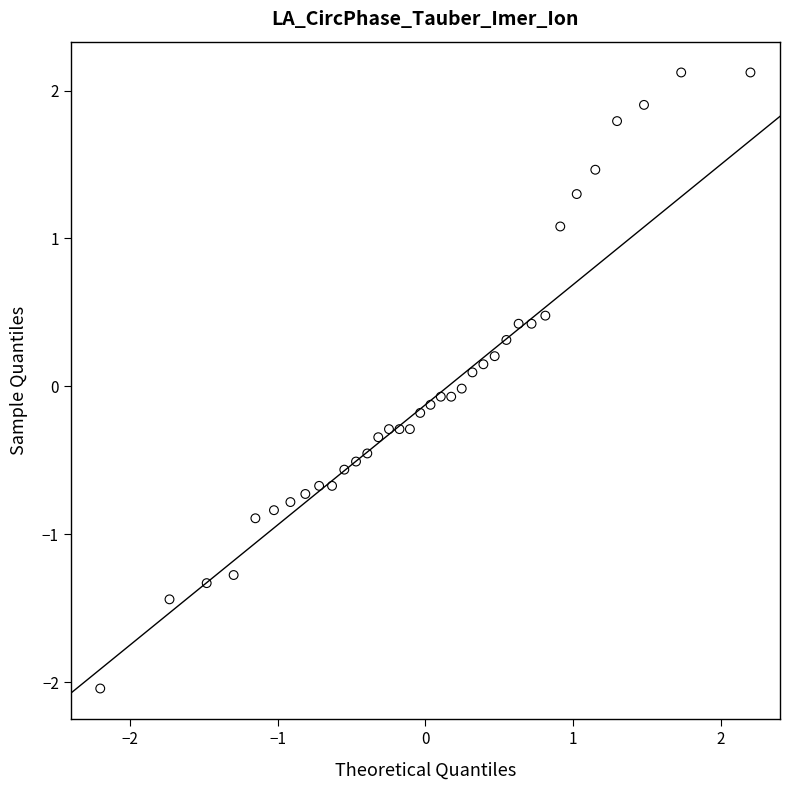

What is the range of Y values (max minus min)?

4.2